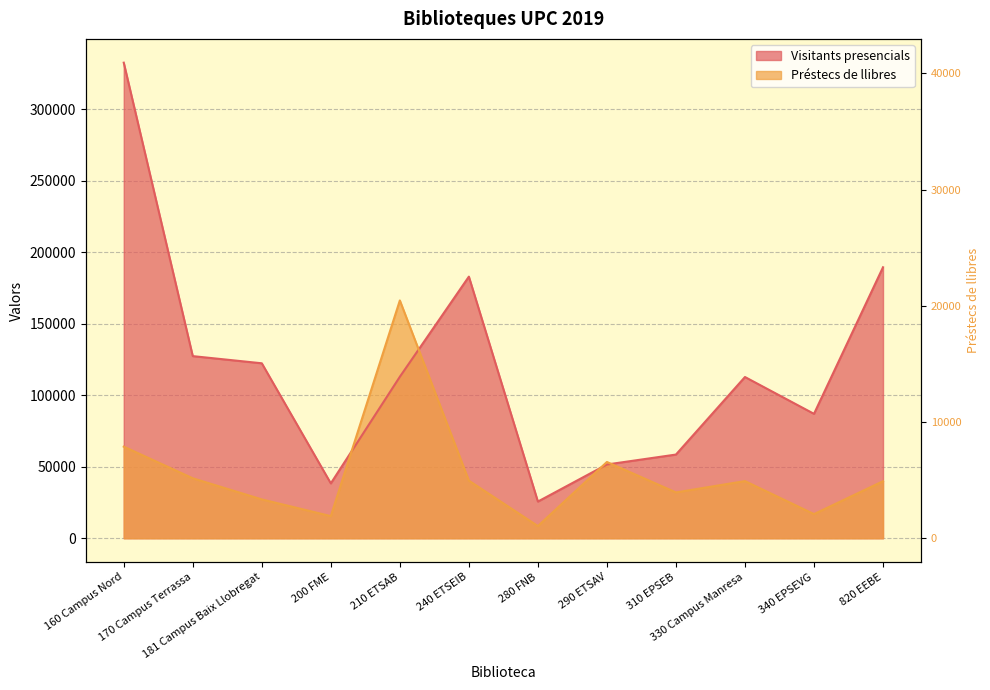

At how many categories does at least one series exceed 44213?

10